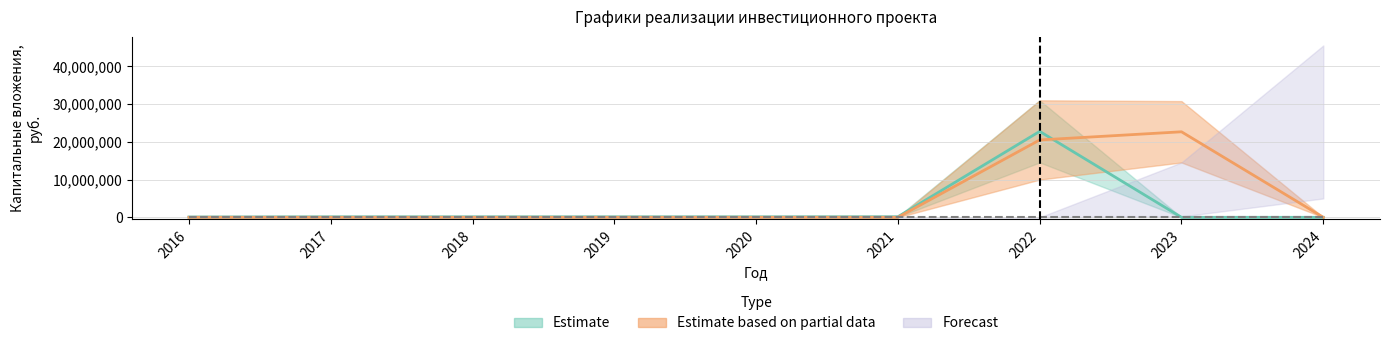

True or false: Освоение КВ (план) and Финансирование (план) cross at least once.

False